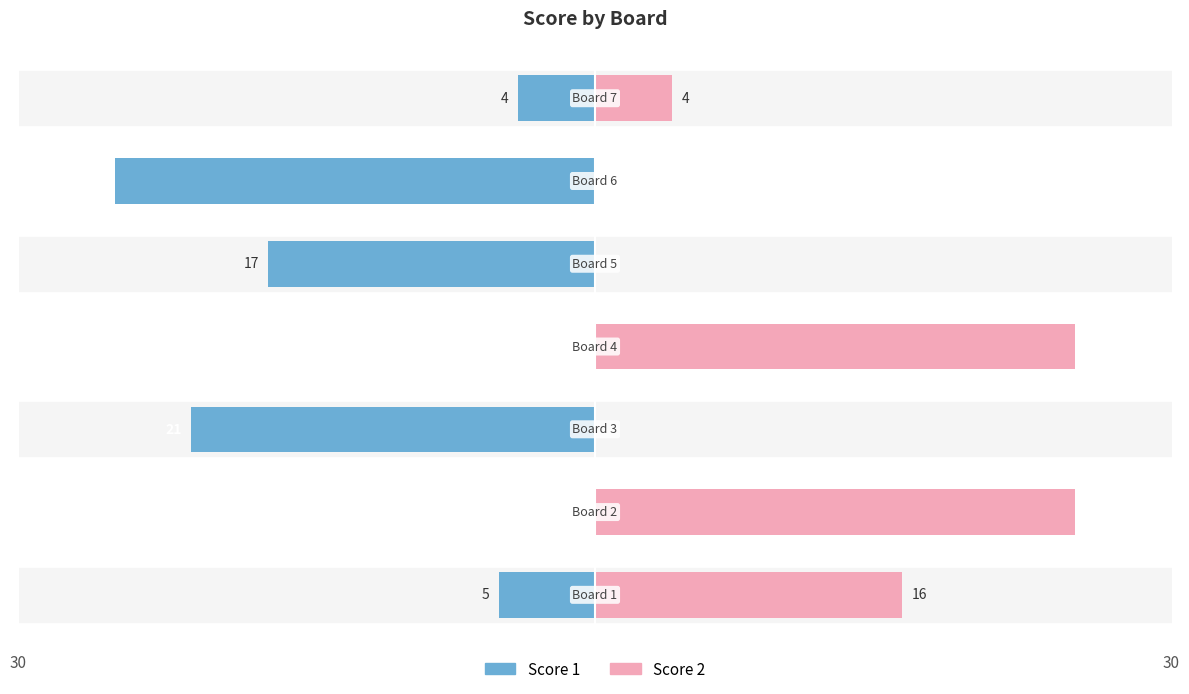

Are the bars grouped side by side (vs. stacked)?

Yes